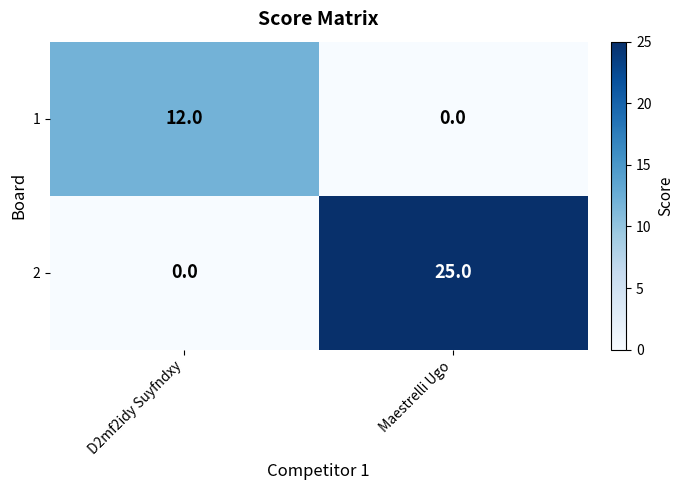

Rank the series by their maximum value, from lowest to highest.

1, 2